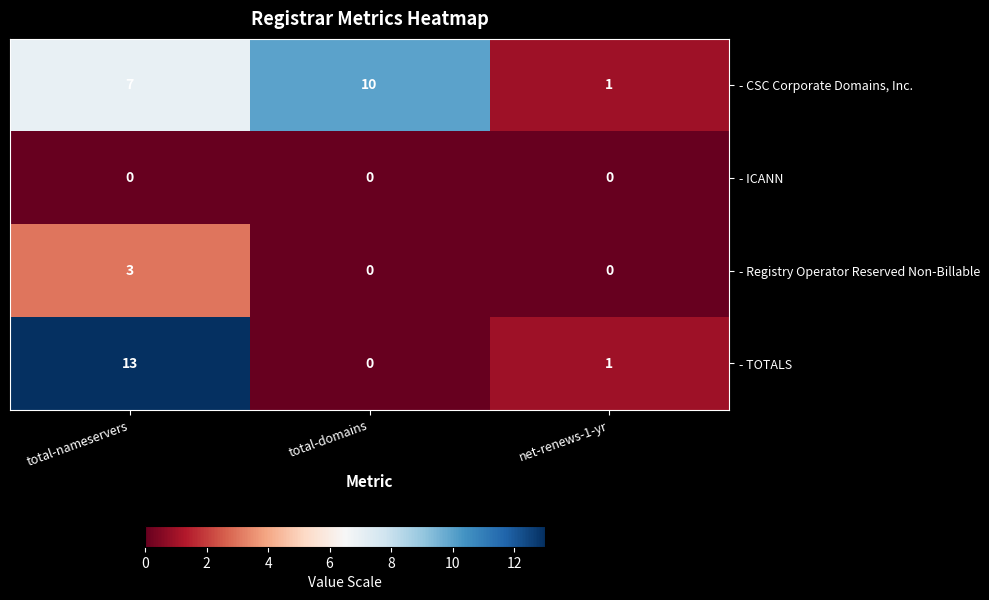

Between total-domains and net-renews-1-yr, which series saw the biggest shift?

- CSC Corporate Domains, Inc.